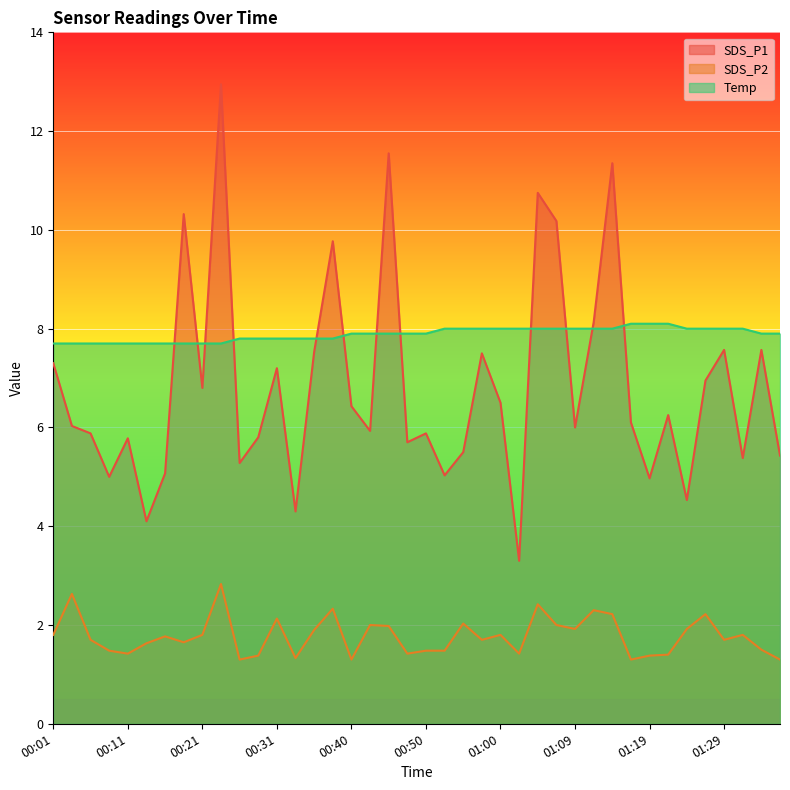

What position from the left is 00:43?

18